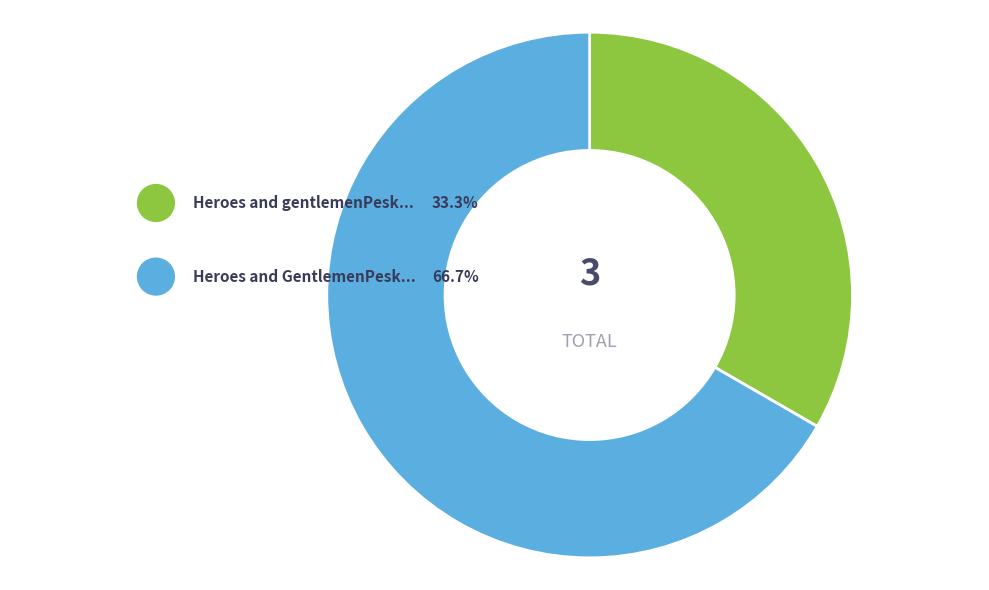

Is it true that Heroes and gentlemenPeskett is 33% of the pie?

True